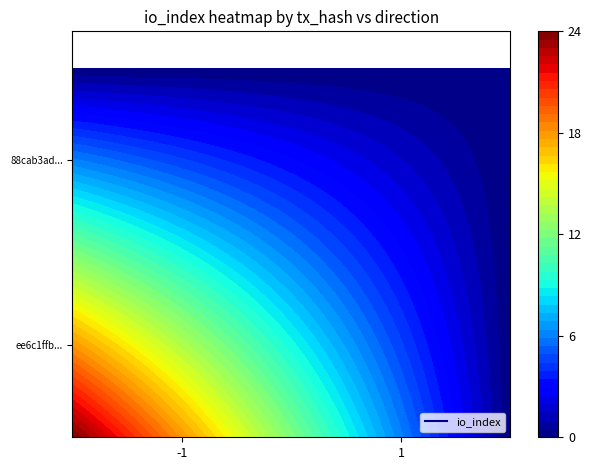

Reading left to right, extract all data points from this chart.

ee6c1ffb699c5aa543a9776a379dc2e222fc724: -1	24
88cab3adea275a430c8bfbba9aceaa9d3bb3411: 1	0